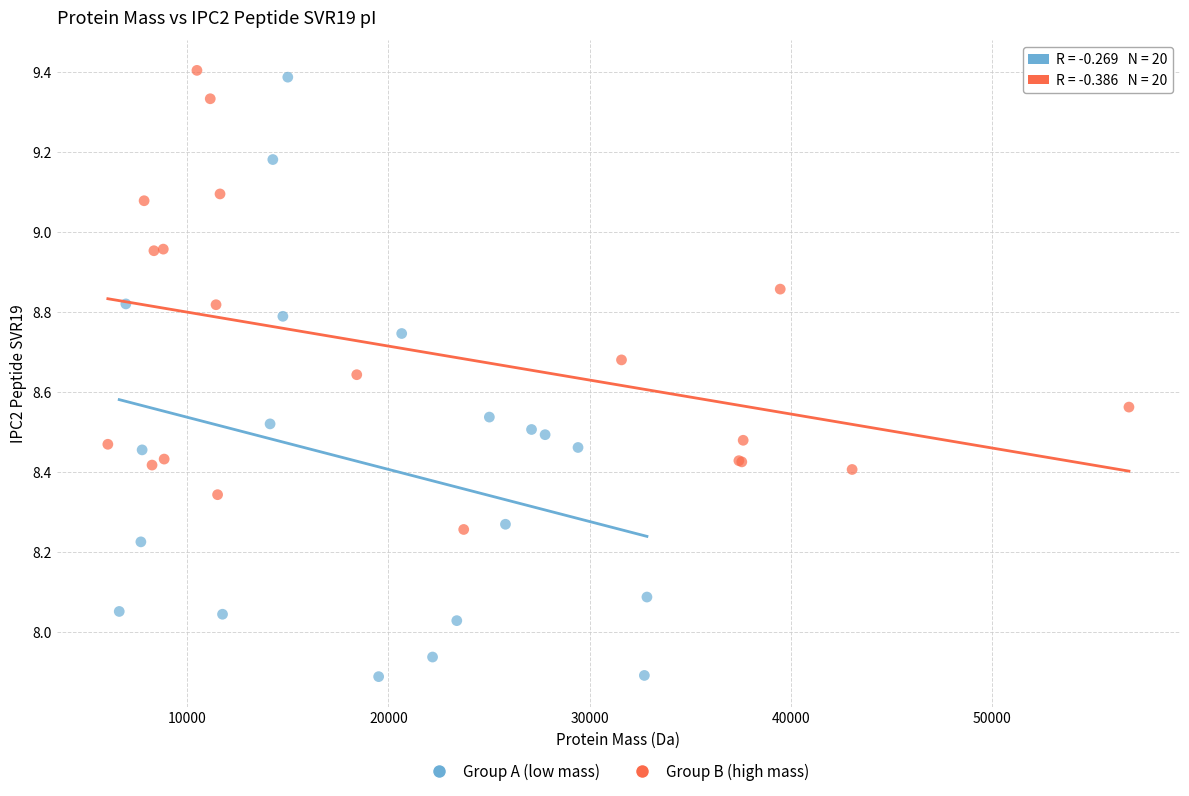

Which series has the widest spread of Y values?

Group A (low mass)